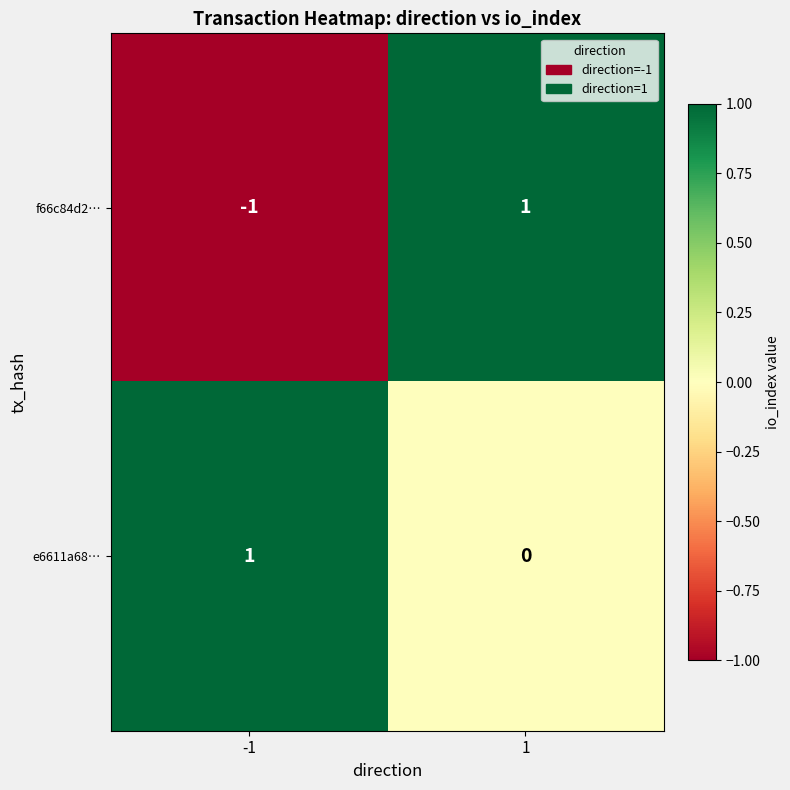

Which series has the largest total across all categories?

e6611a68…